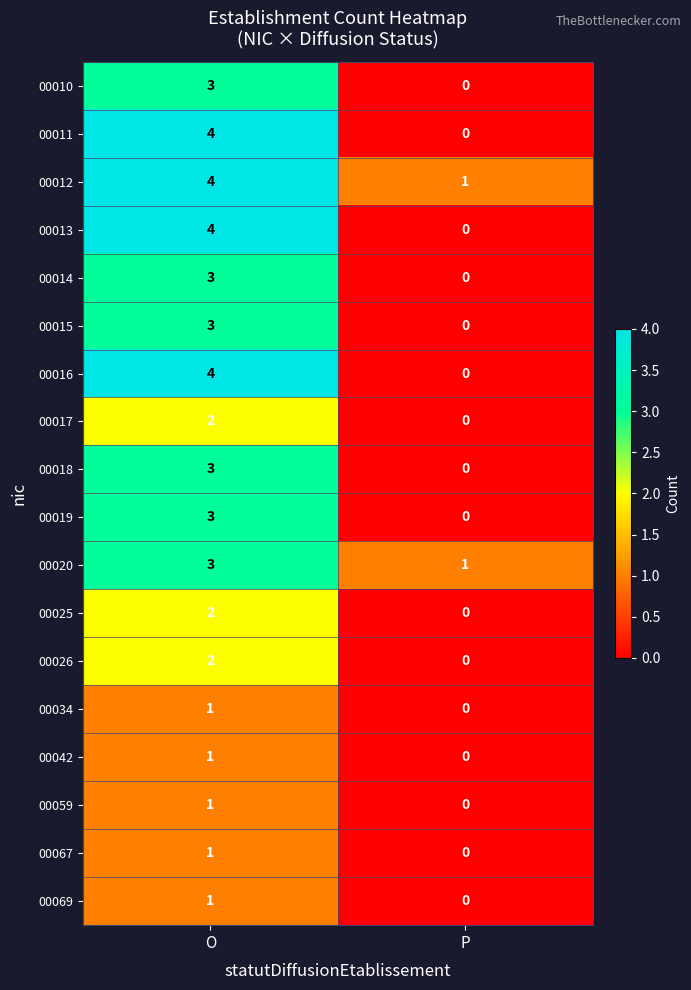

The 00026 series shows 0 at P. True or false?

True